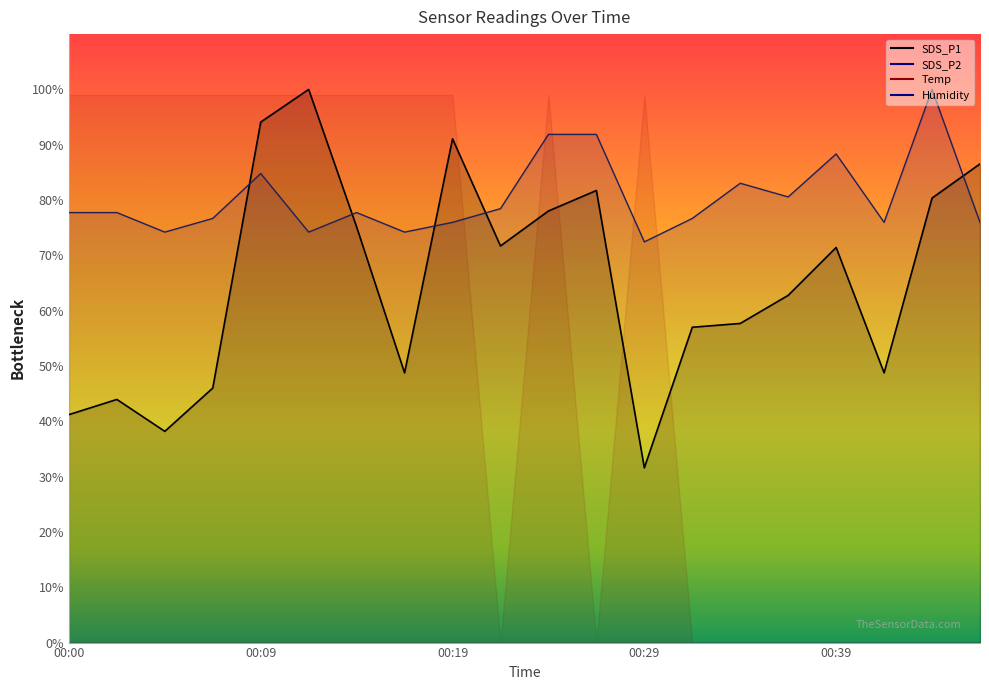

How many times do SDS_P1 and SDS_P2 cross each other?

5